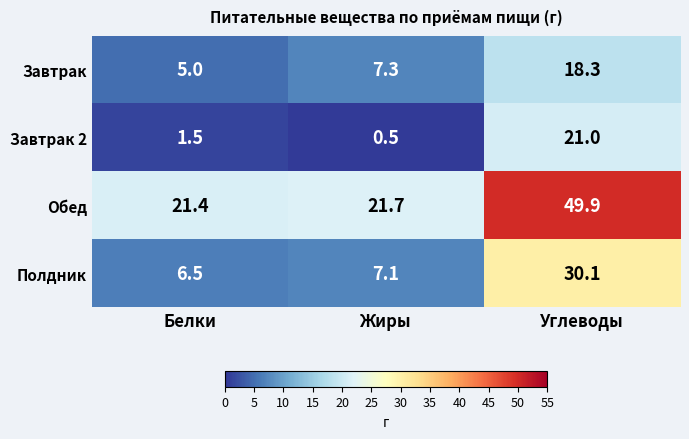

Count the number of data series in this chart.

4